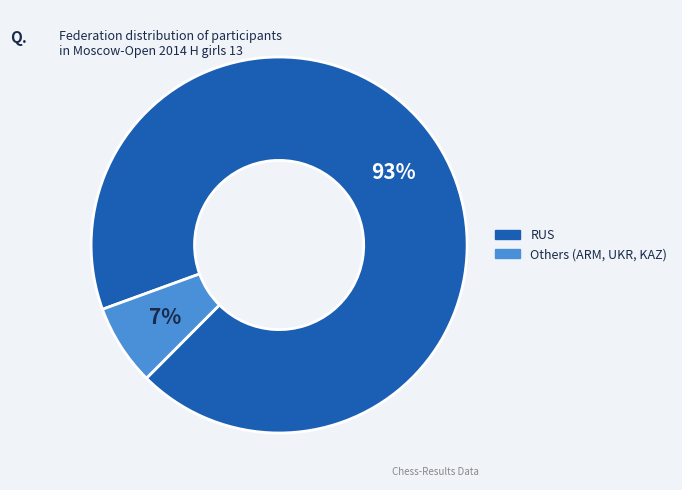

To the nearest percent, what is the difference between the largest and smallest slice percentages?

86%